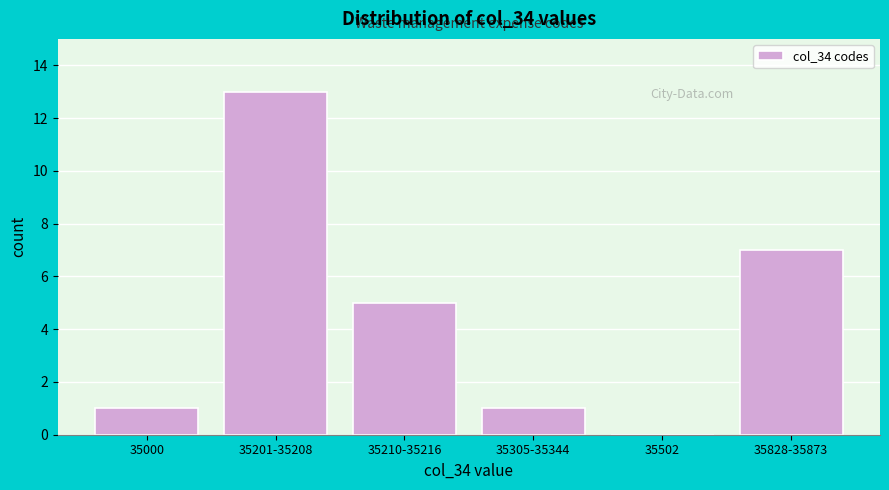

Reading left to right, extract all data points from this chart.

35000=1	35201-35208=13	35210-35216=5	35305-35344=1	35502=0	35828-35873=7